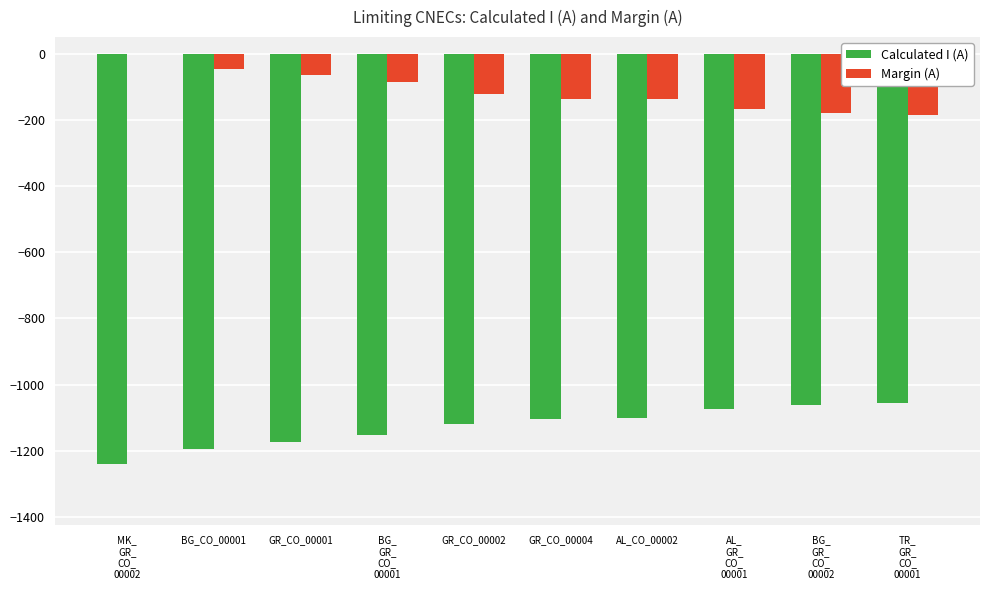

What is the highest value of the Calculated I (A) series?

-1056